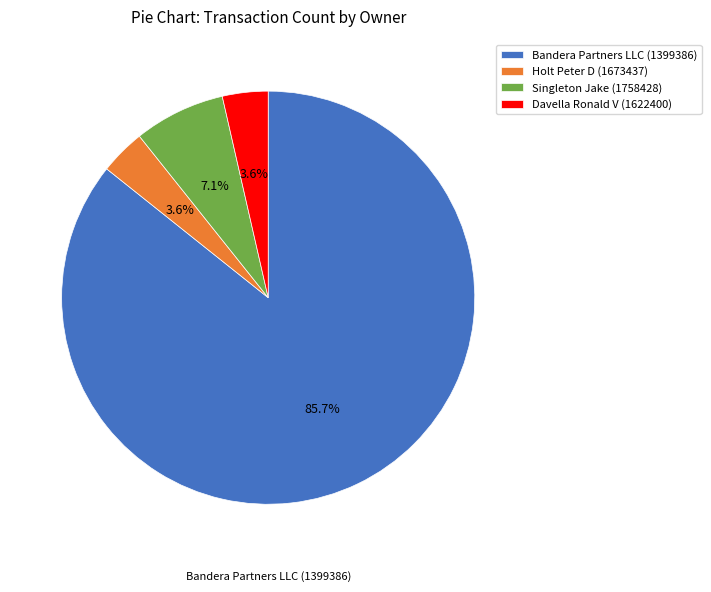

What is the largest slice in the pie chart?

Bandera Partners LLC (1399386)